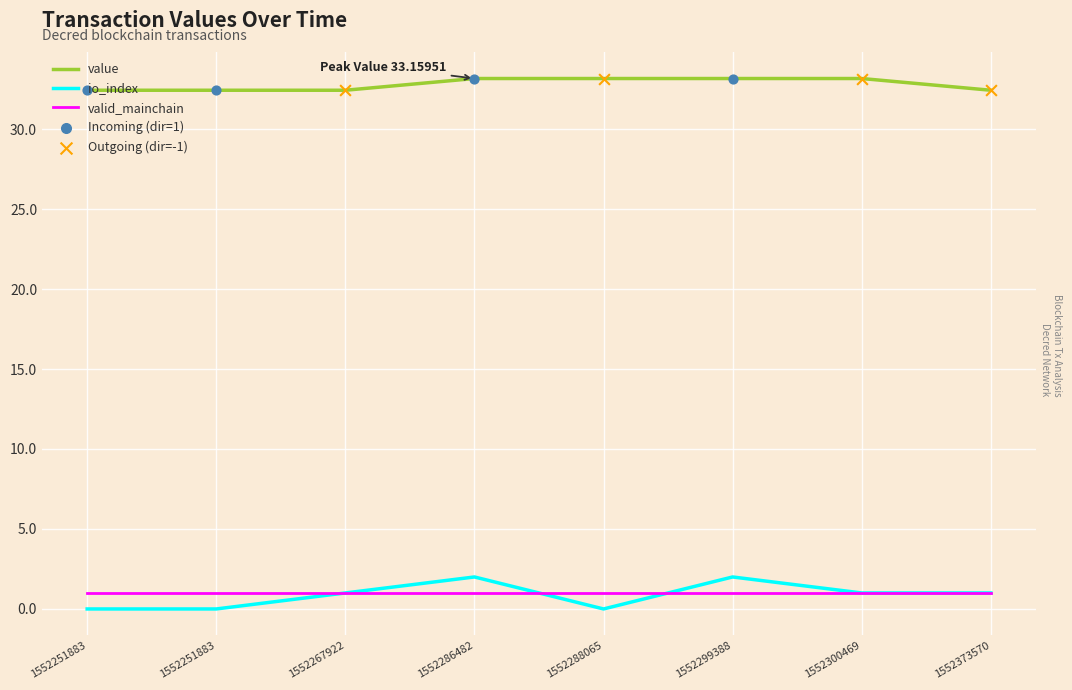

Is the value of value at 1552300469 greater than the value of valid_mainchain at 1552288065?

Yes